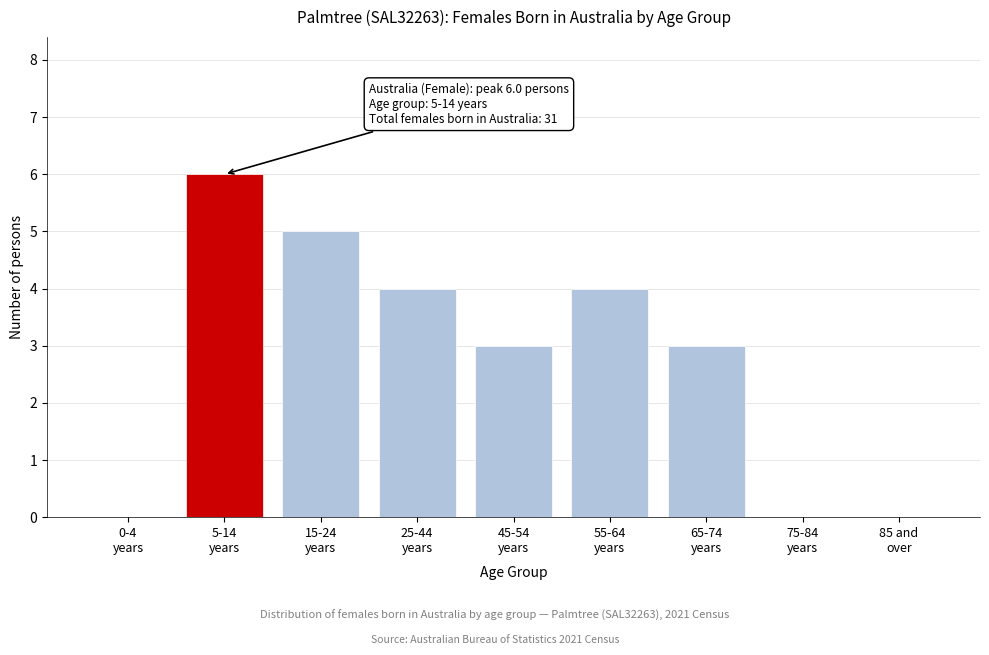

What is the maximum value shown in the chart?

6